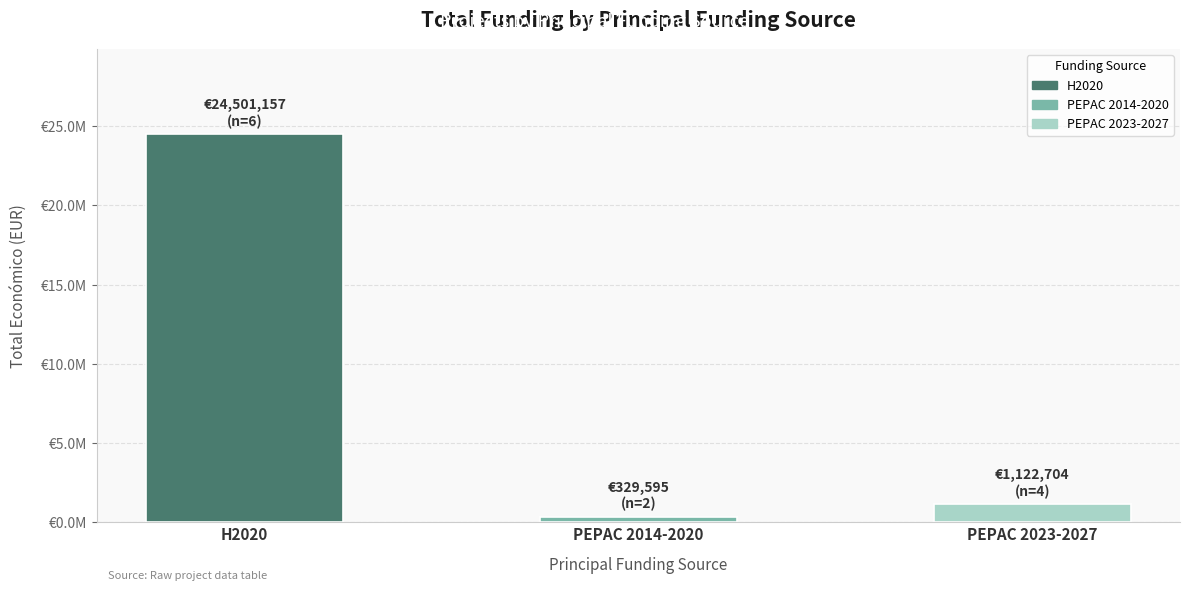

Rank the categories by value from highest to lowest.

H2020, PEPAC 2023-2027, PEPAC 2014-2020